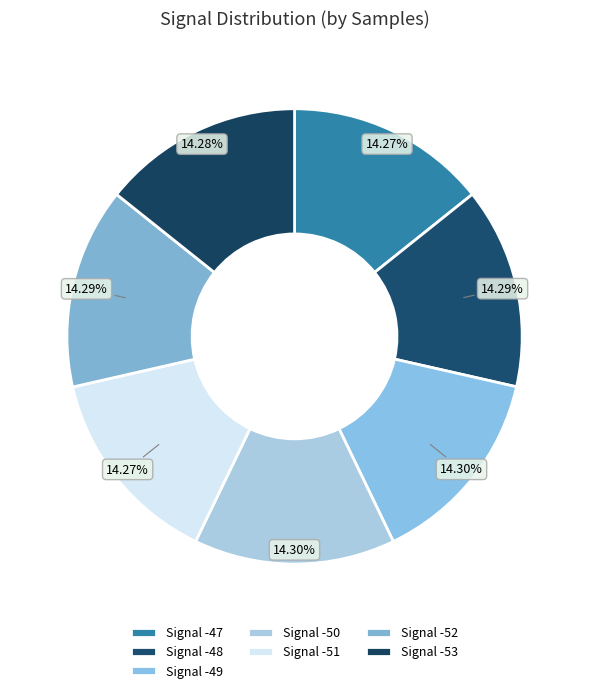

How many slices are in this pie chart?

7